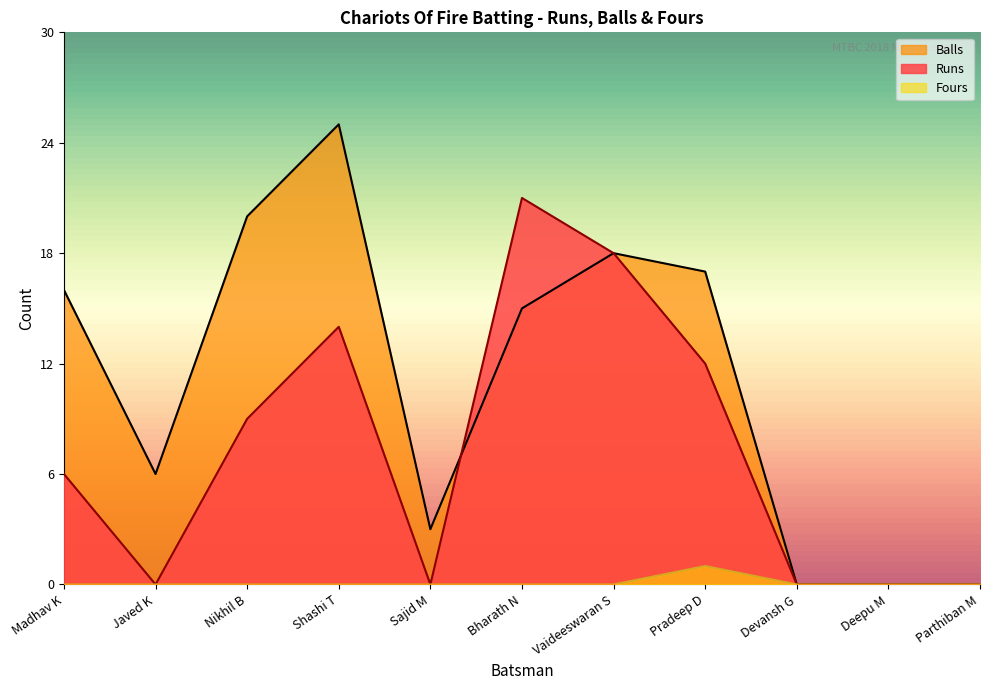

Which series has the widest spread of values?

Balls